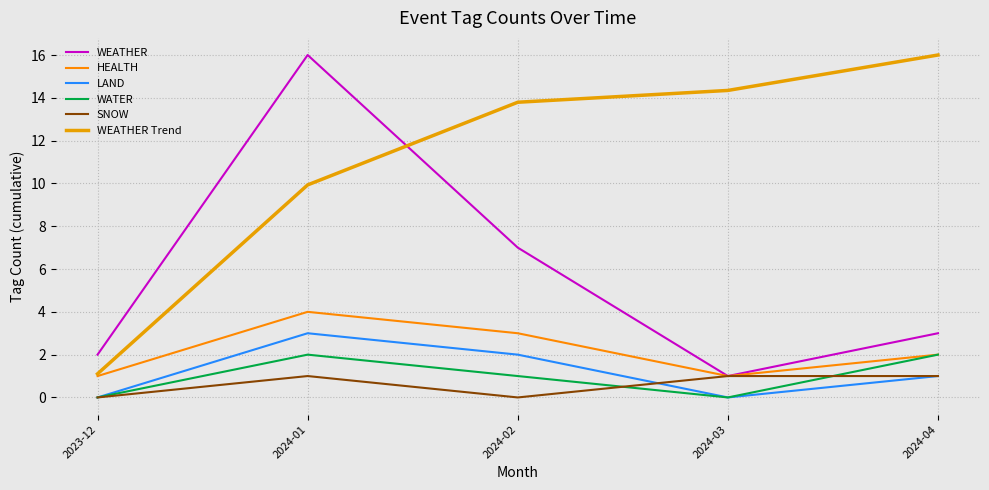

Is it true that HEALTH equals 1.3 at 2024-03?

False